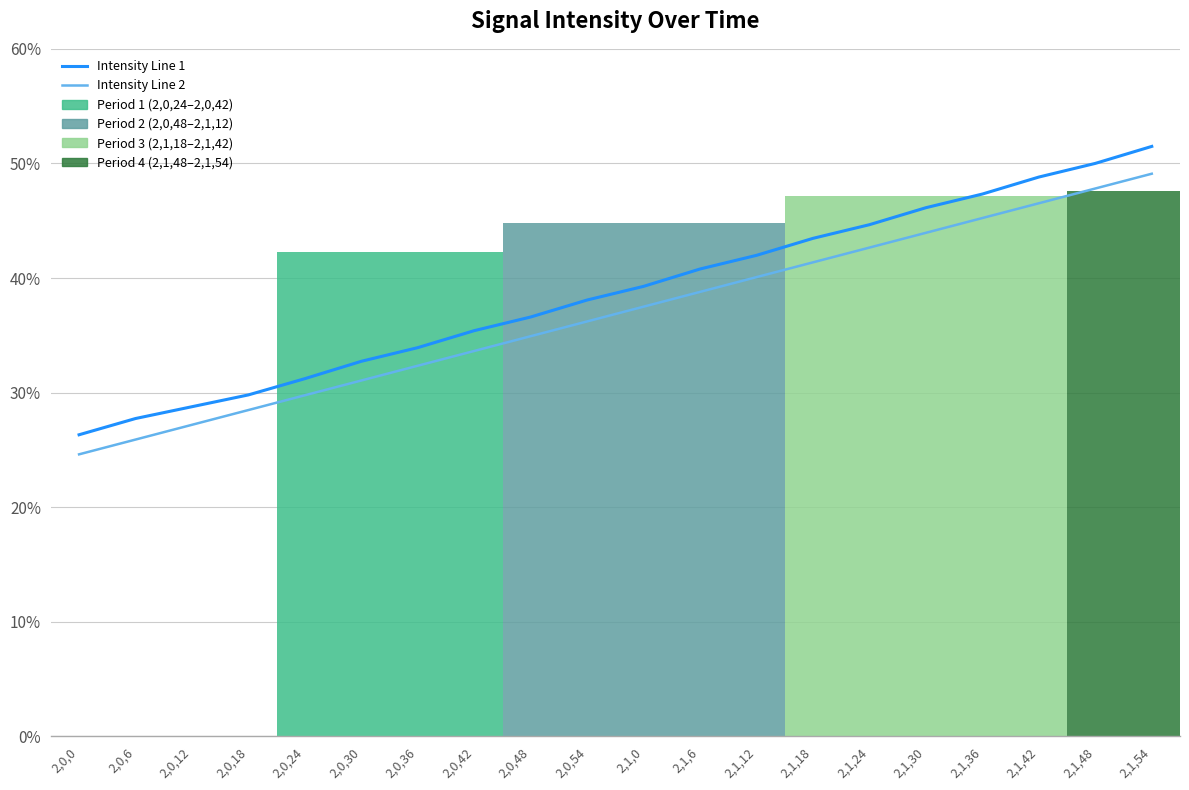

Is the value of Intensity Line 1 at 2,0,6 greater than the value of Intensity Line 2 at 2,1,24?

No